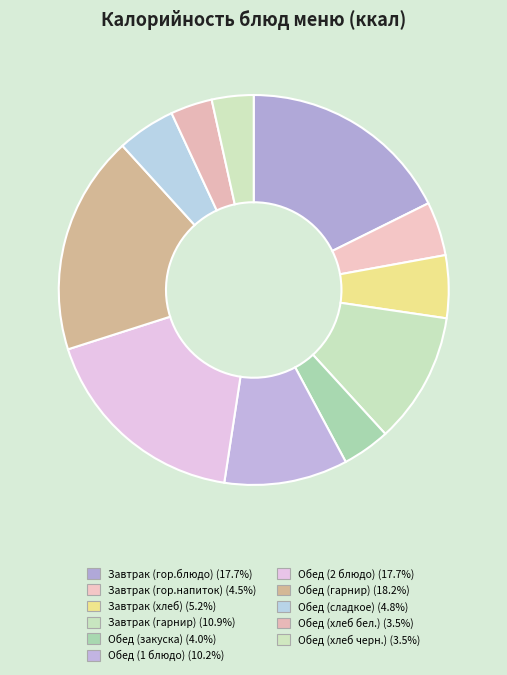

Count the number of slices in the pie.

11